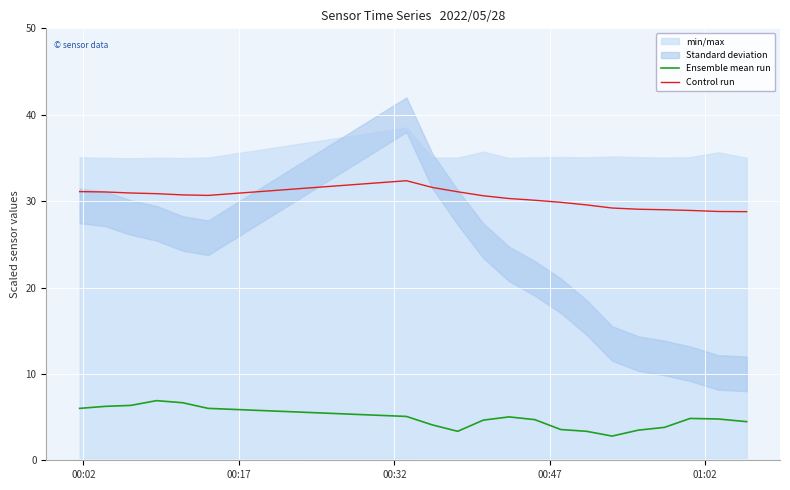

True or false: Ensemble mean run and Control run intersect in this chart.

False